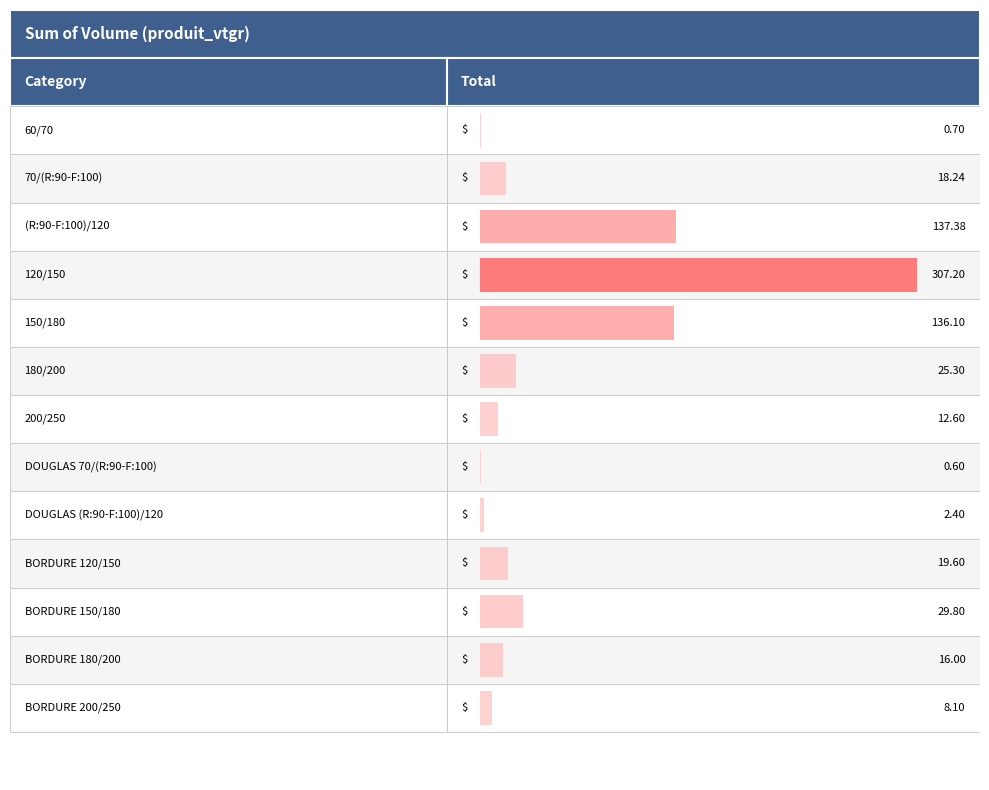

What is the difference between the second highest and minimum values?

136.8